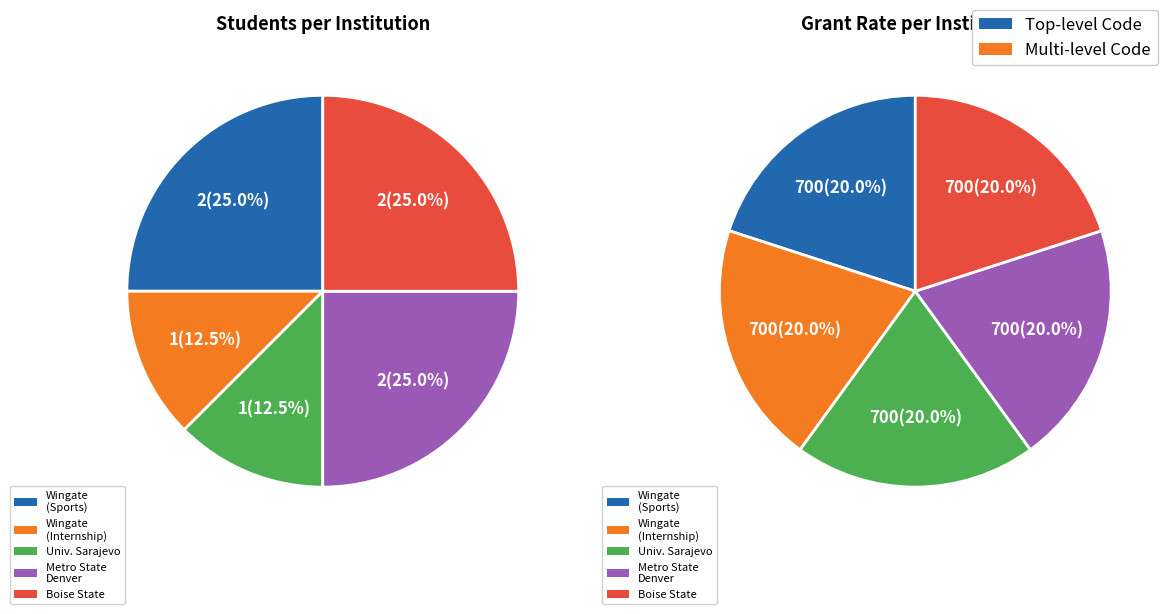

To the nearest percent, what is the combined percentage of The Academic College at Wingate (Internship) and University of Sarajevo?

40%